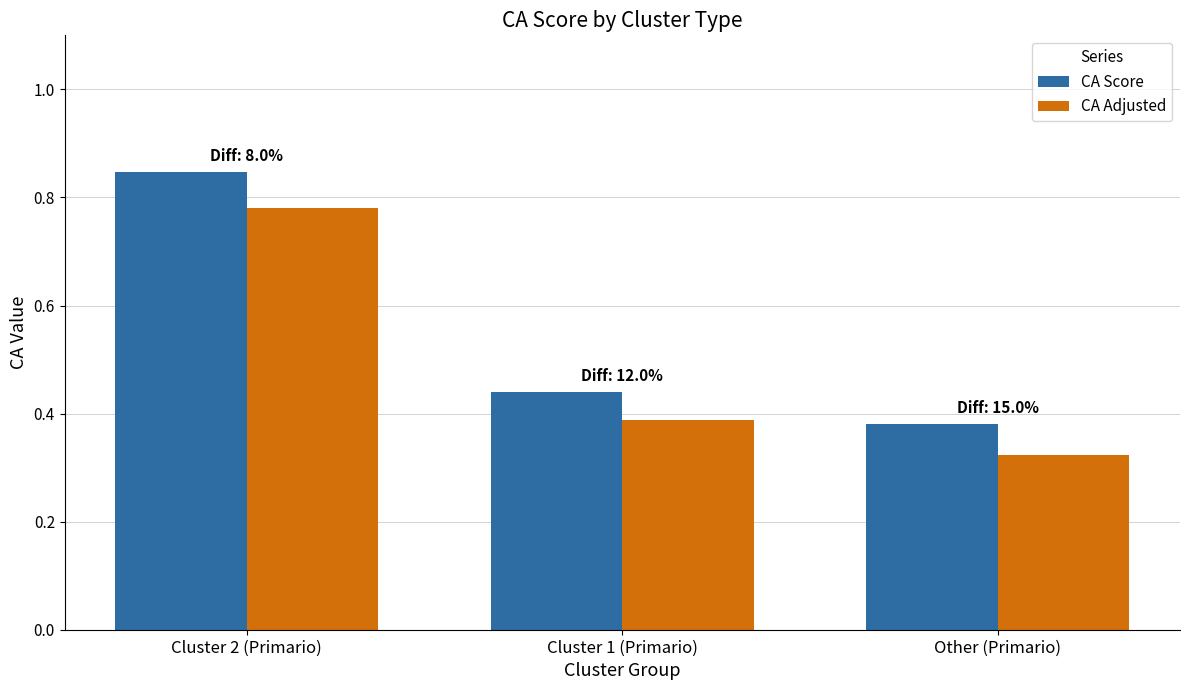

Which category has the highest value across all series?

Cluster 2 (Primario)